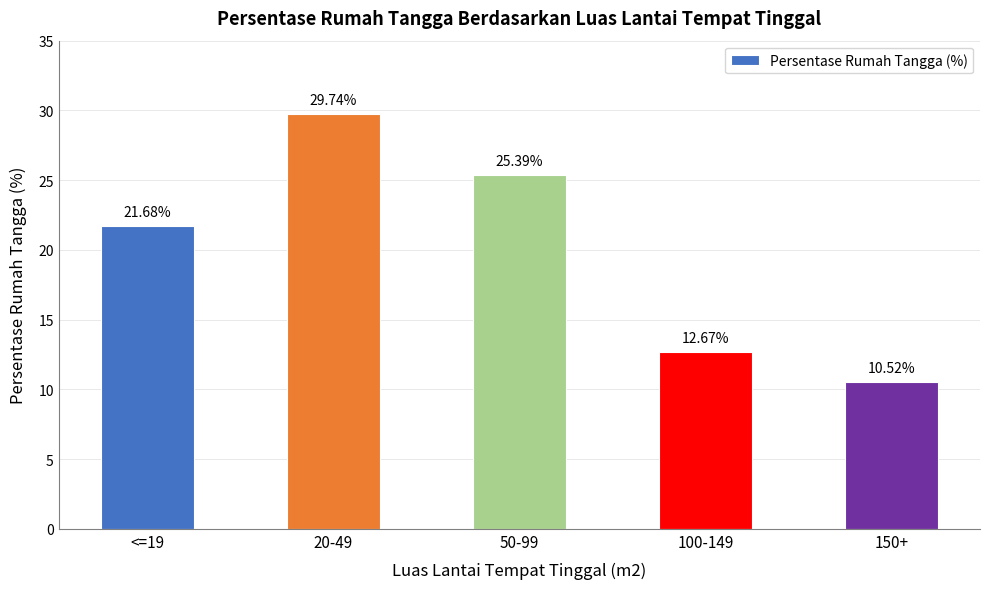

At which category does the chart reach its minimum across all series?

150+